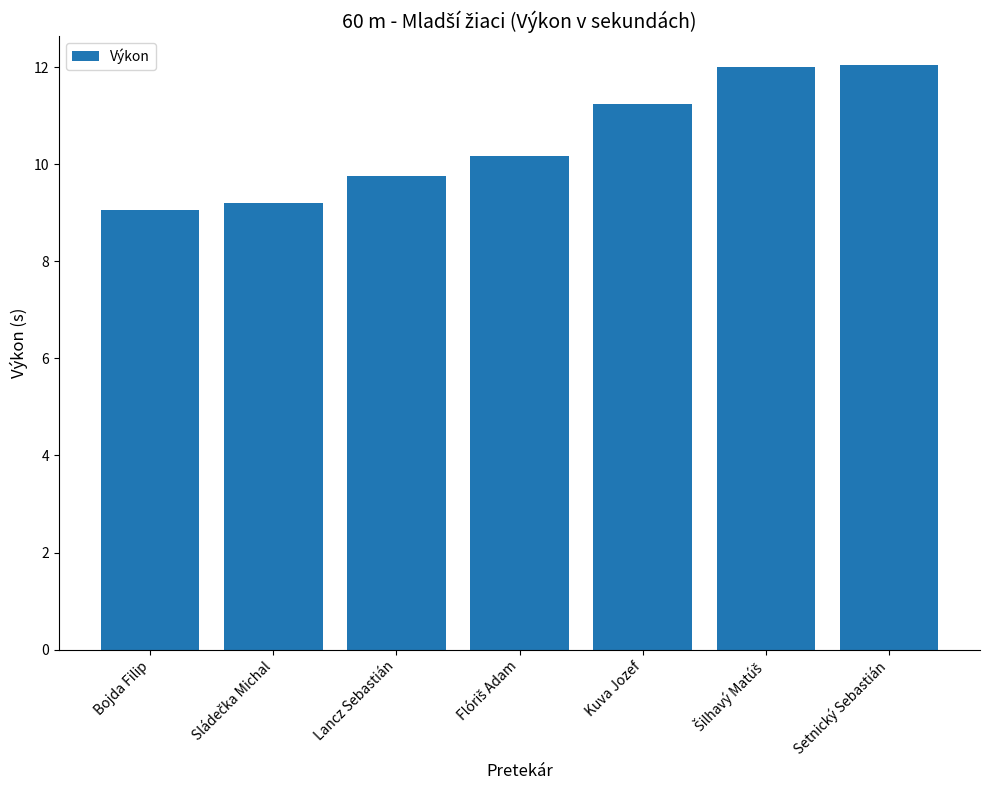

What is the sum of all values?

73.5